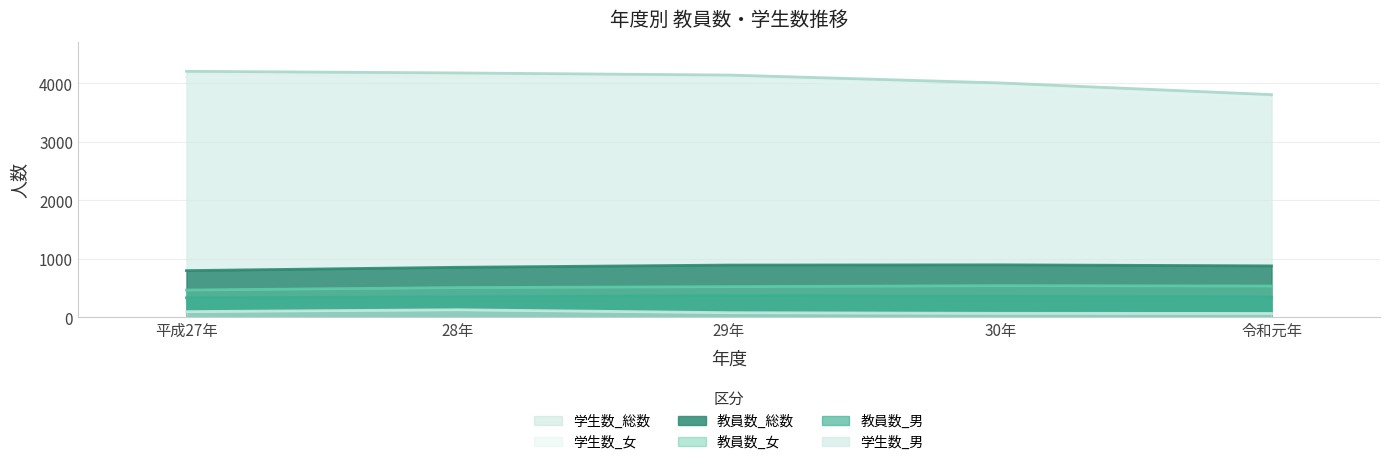

Rank the series at 平成27年 from lowest to highest value.

学生数_男, 教員数_男, 教員数_女, 教員数_総数, 学生数_女, 学生数_総数